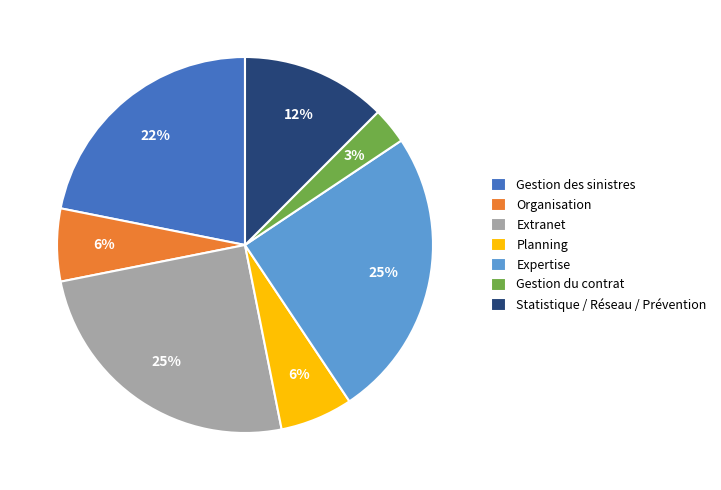

To the nearest percent, what is the difference between the Expertise and Organisation slice percentages?

19%